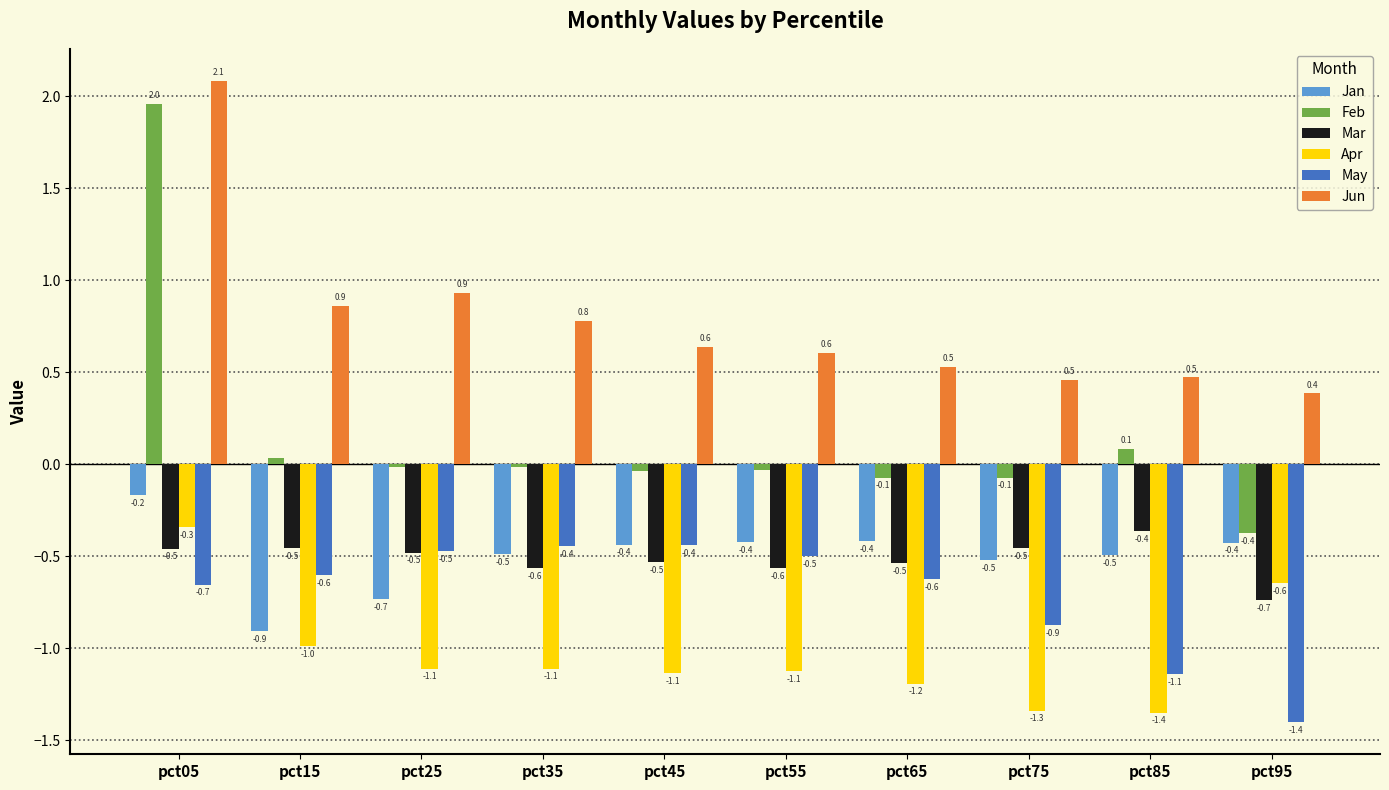

Rank the series at pct85 from highest to lowest value.

Jun, Feb, Mar, Jan, May, Apr